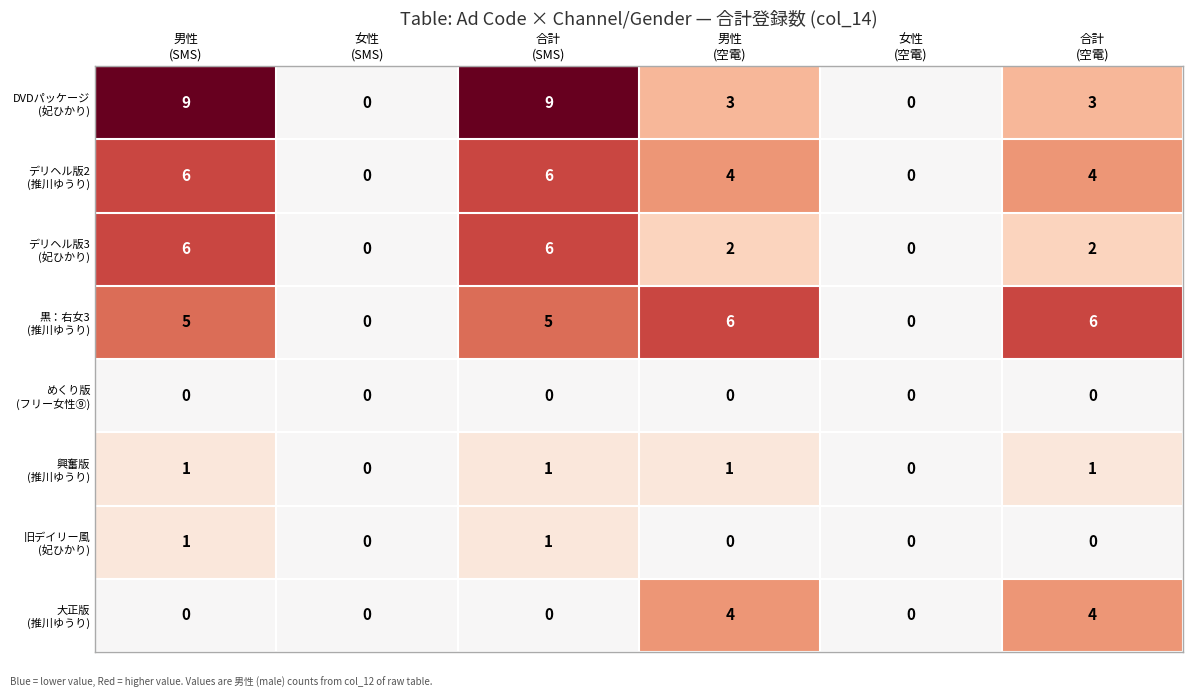

At how many categories does at least one series exceed 2?

4